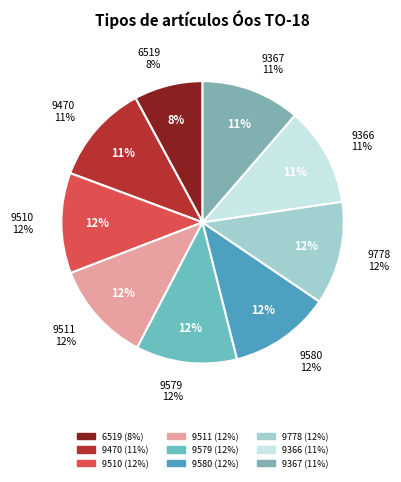

Does 9470 represent more than half of the total?

No